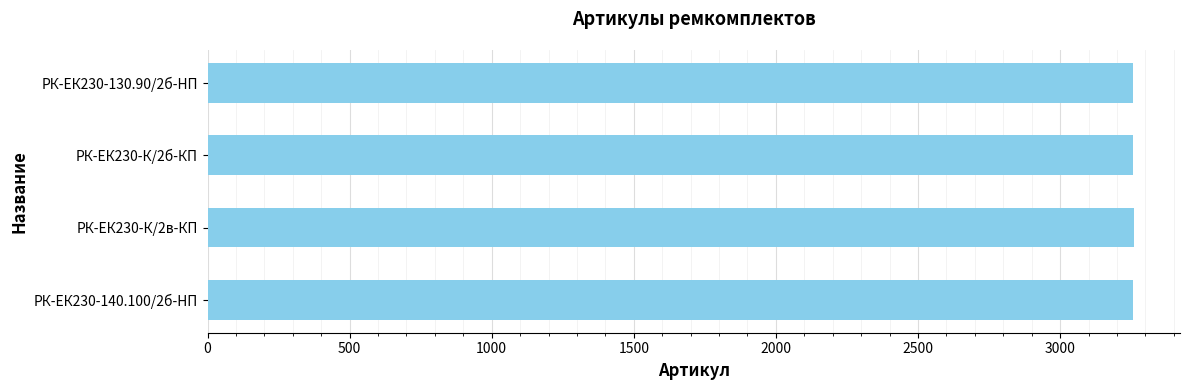

What is the ratio of the value at РК-ЕК230-130.90/2б-HП to the value at РК-ЕК230-140.100/2б-HП?

1.0